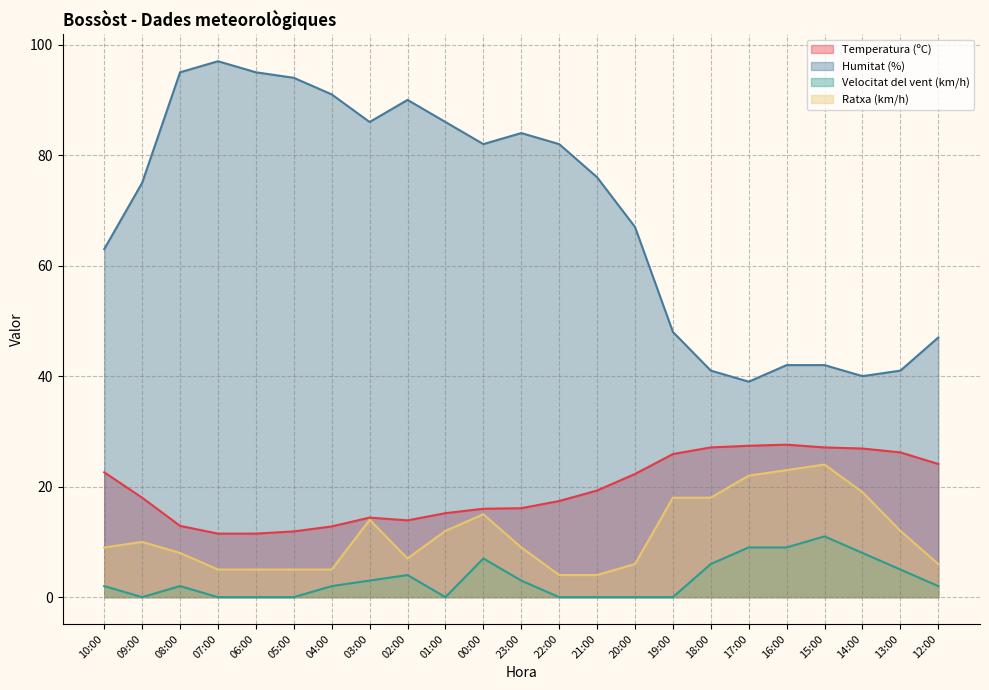

What is the difference between the second highest and minimum values in the Humitat (%) series?

56.0